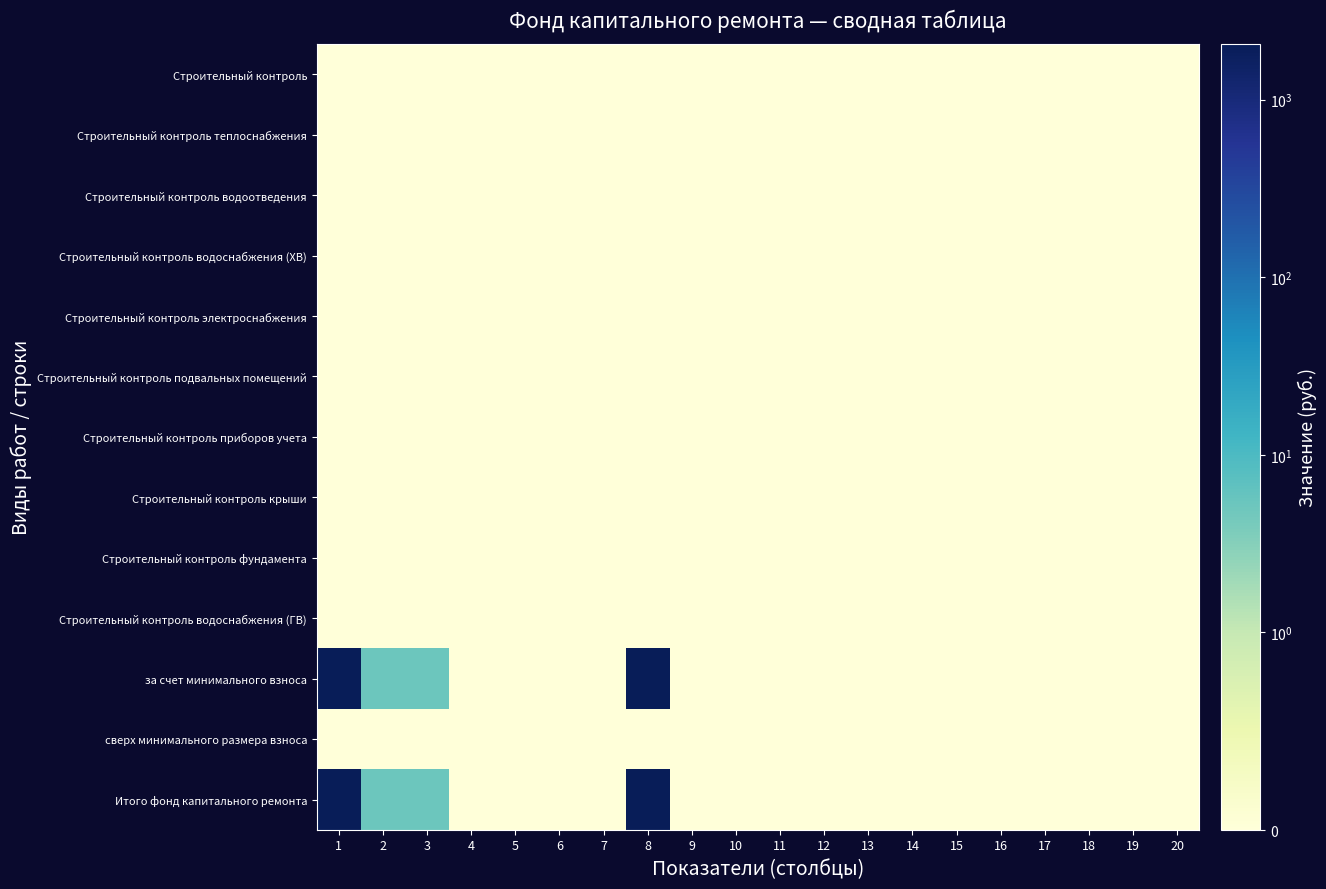

How many distinct data groups are displayed?

13